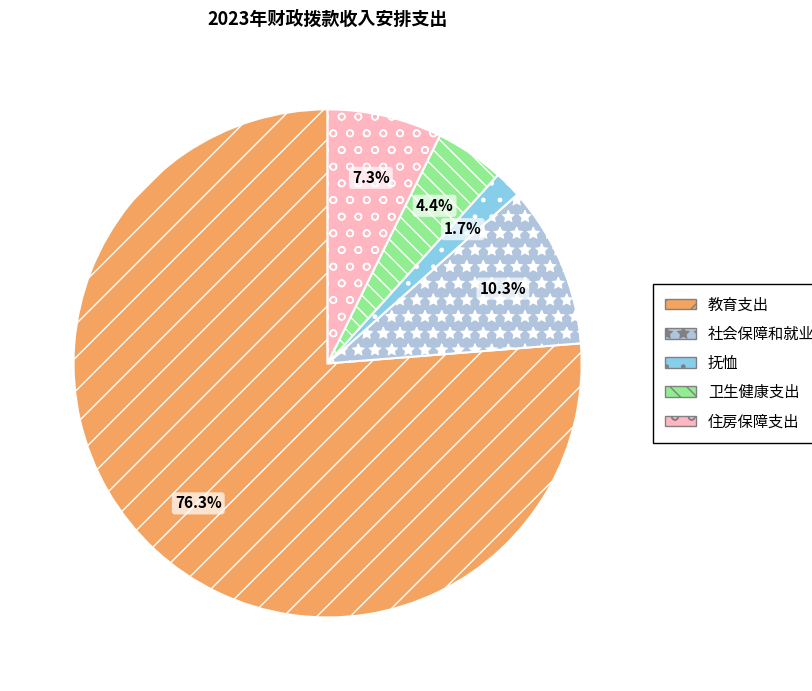

Is the sum of 卫生健康支出 and 住房保障支出 greater than half?

No